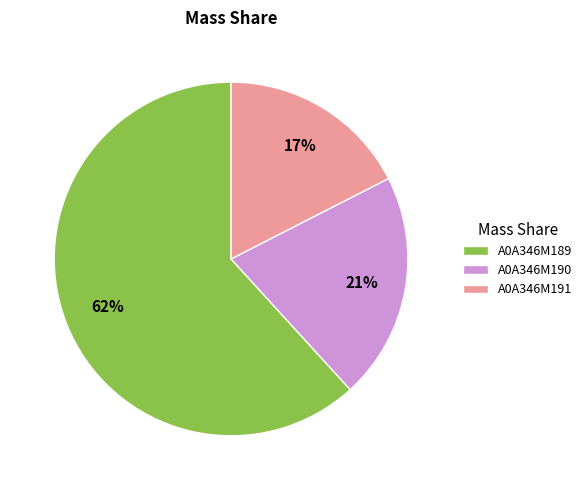

Rank the categories by value from highest to lowest.

A0A346M189, A0A346M190, A0A346M191